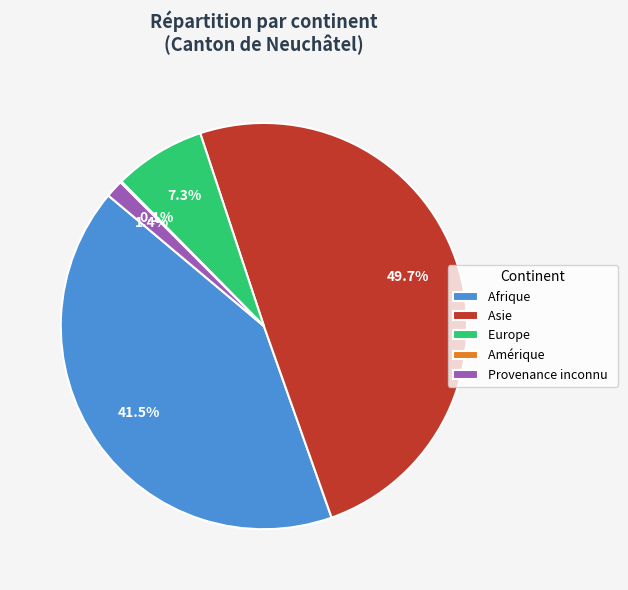

Is Afrique the majority of the pie?

No